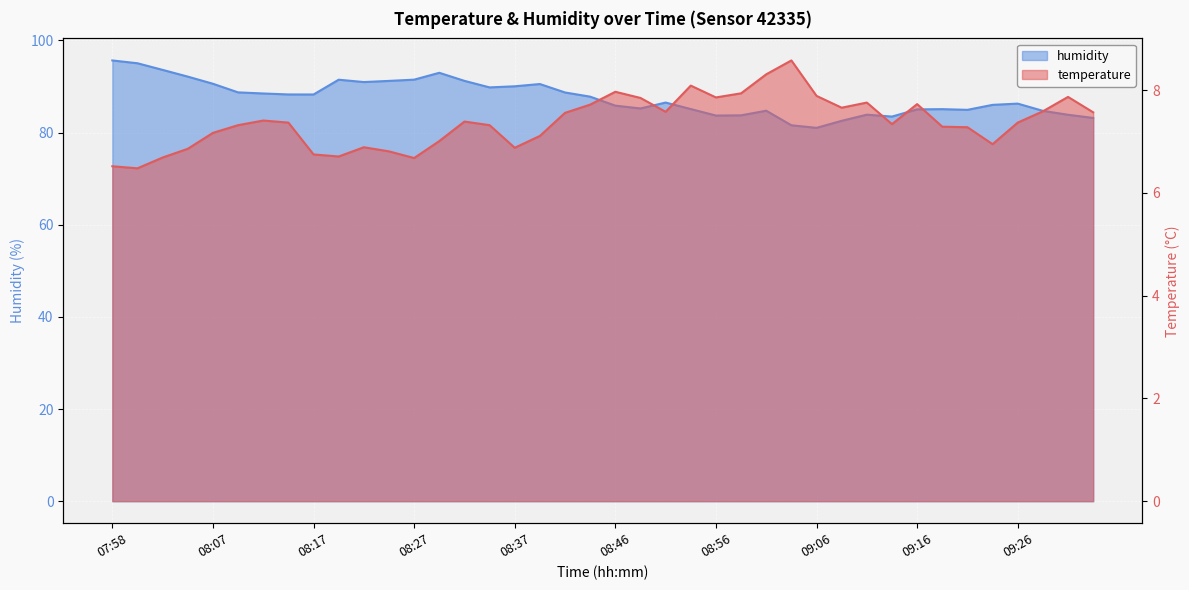

True or false: humidity has a value of 58.7 at 09:28.

False